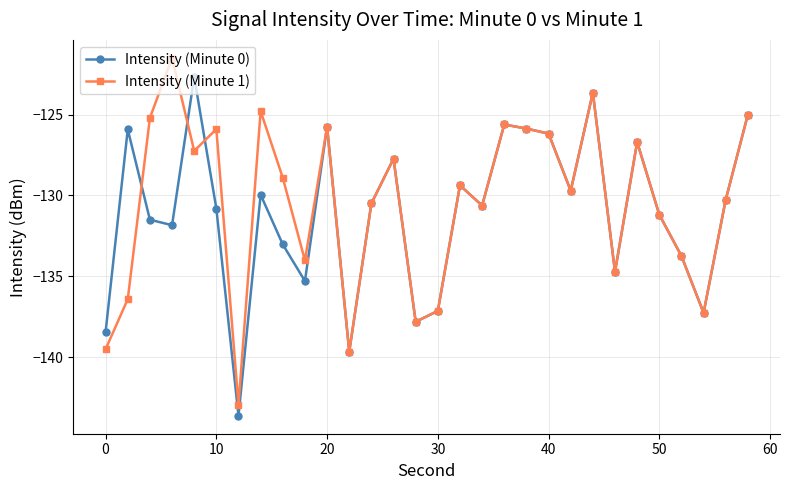

What is the value of the Intensity (Minute 1) point at the 29th from the left?

-130.3